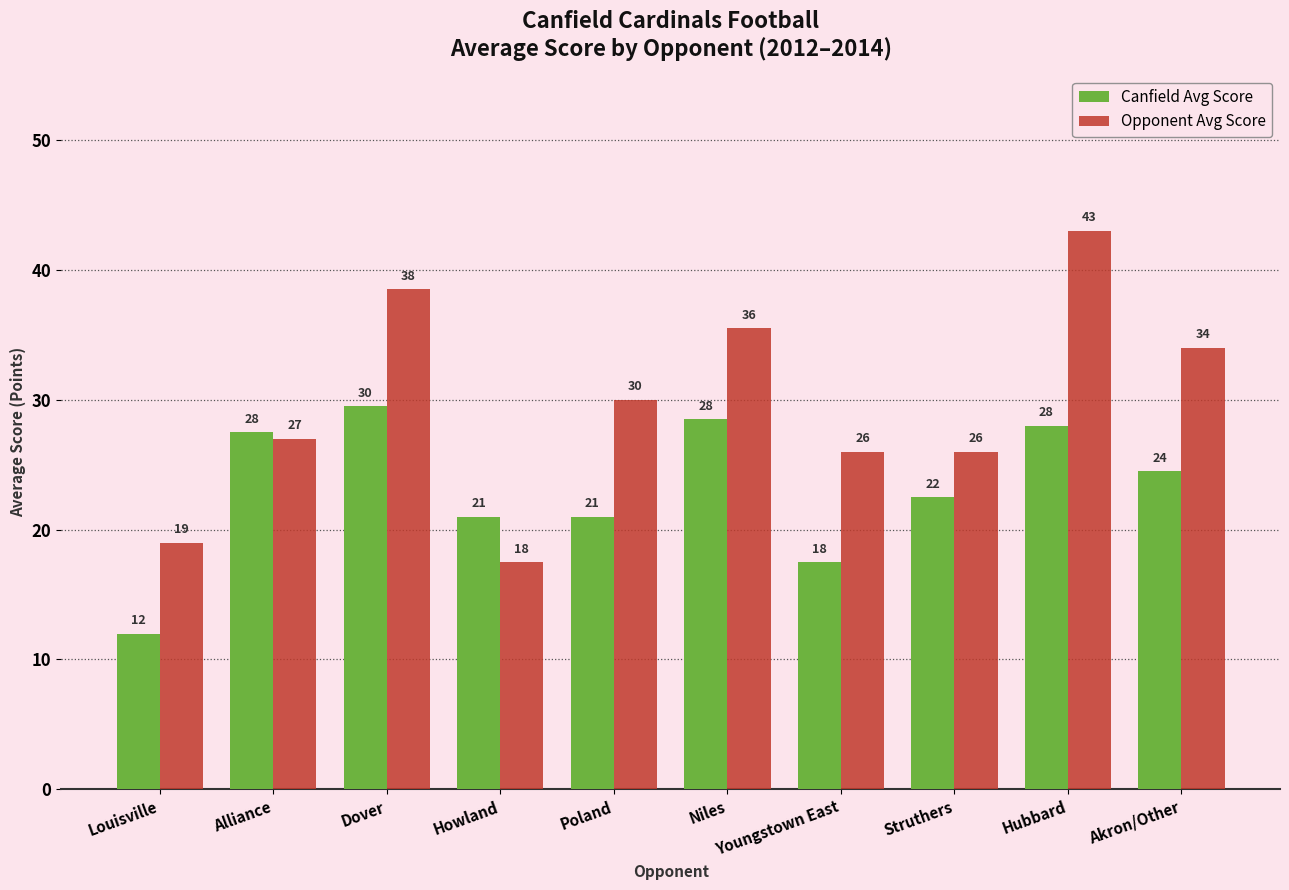

At which category is the sum across all series the highest?

Hubbard